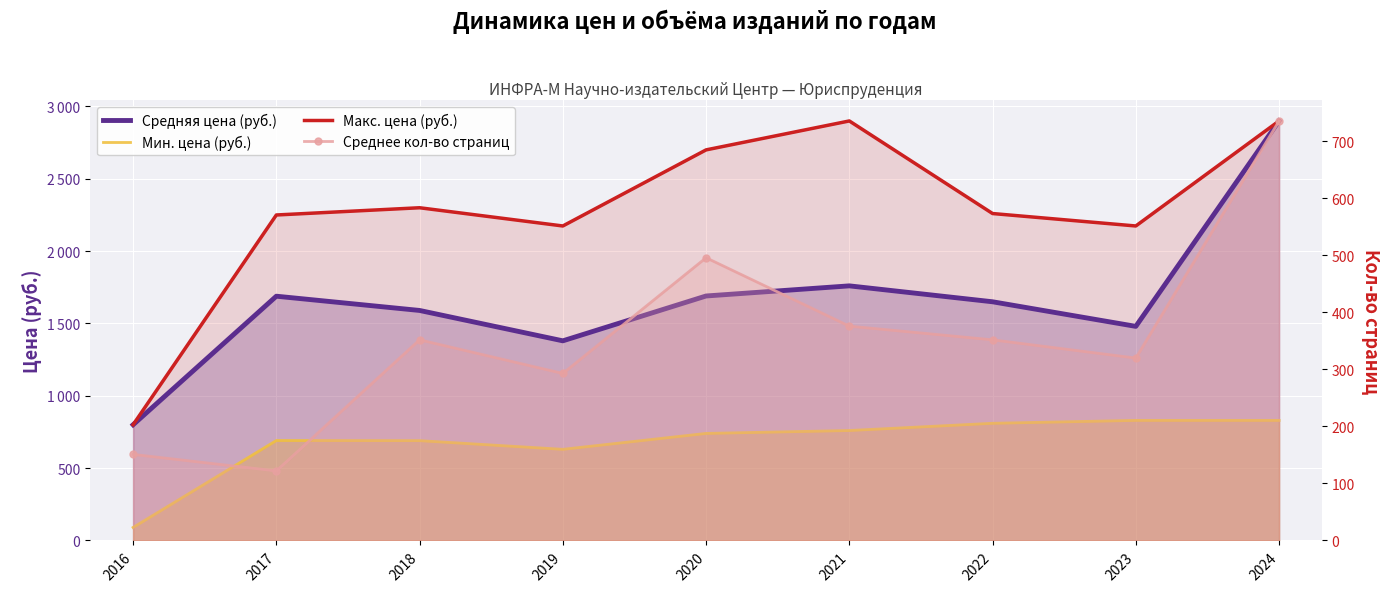

At which label does Мин. цена (руб.) first exceed 740?

2021